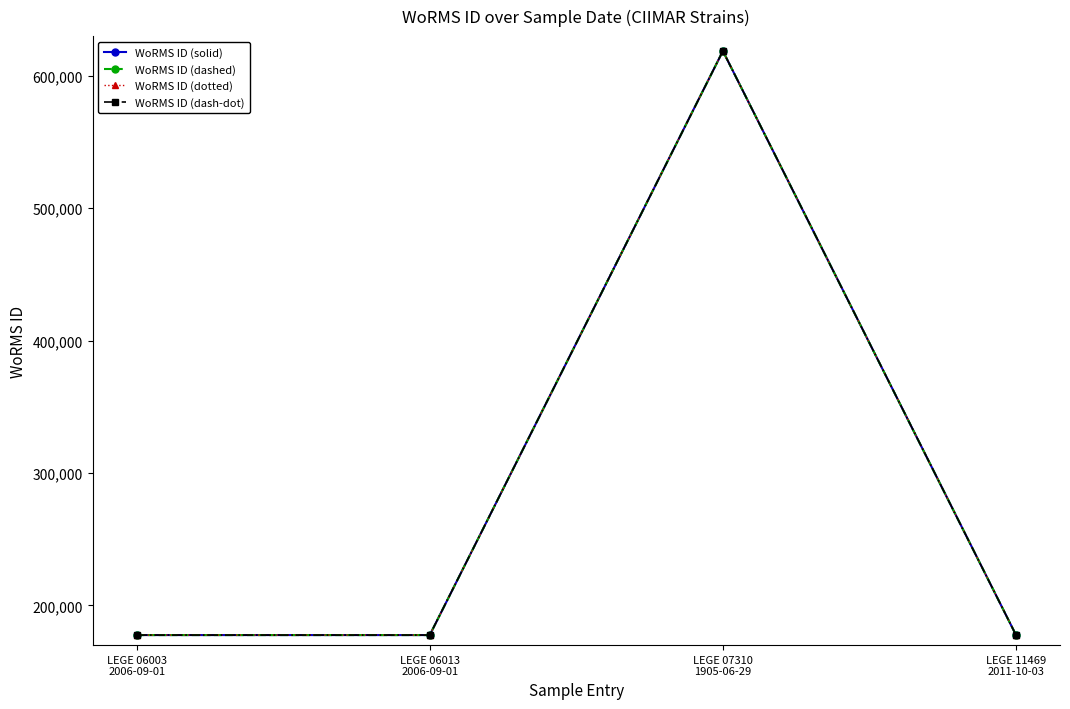

Which series has the largest total across all categories?

WoRMS ID (solid)